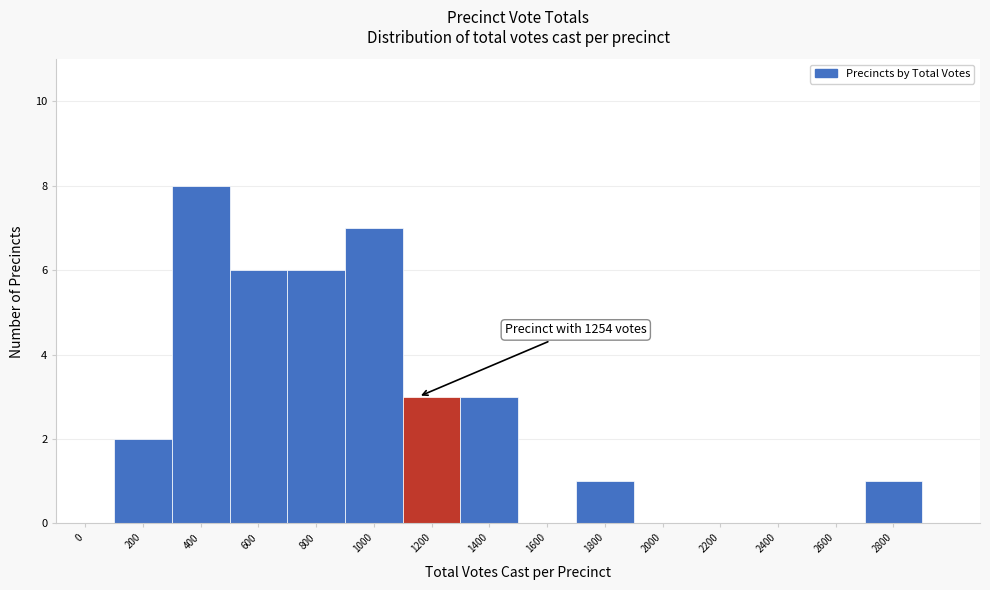

Reading right to left, list all the values displayed in this chart.

2800=1	2600=0	2400=0	2200=0	2000=0	1800=1	1600=0	1400=3	1200=3	1000=7	800=6	600=6	400=8	200=2	0=0